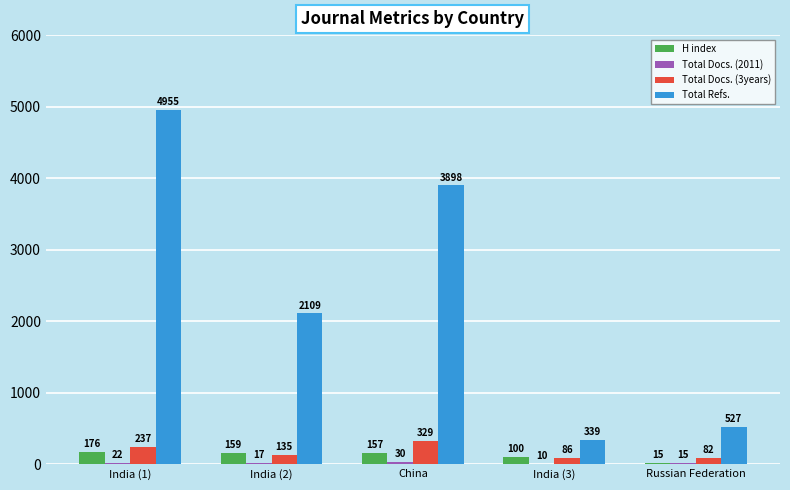

What is the greatest value displayed?

4955